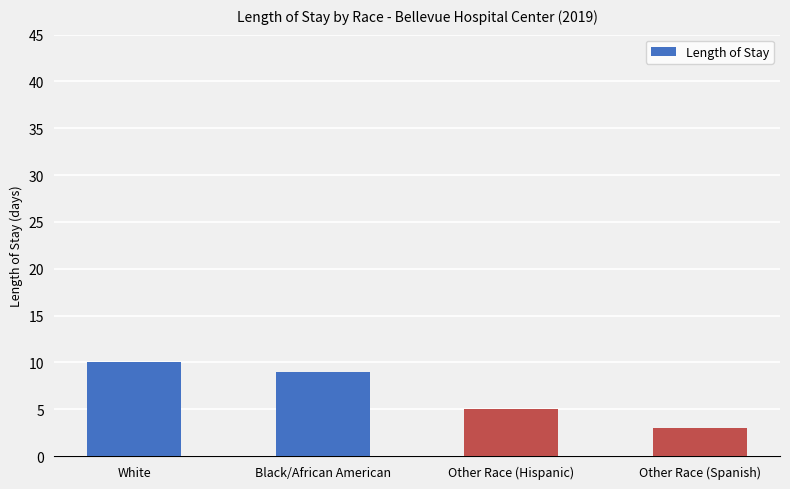

What is the change in value from White to Other Race (Spanish)?

-7